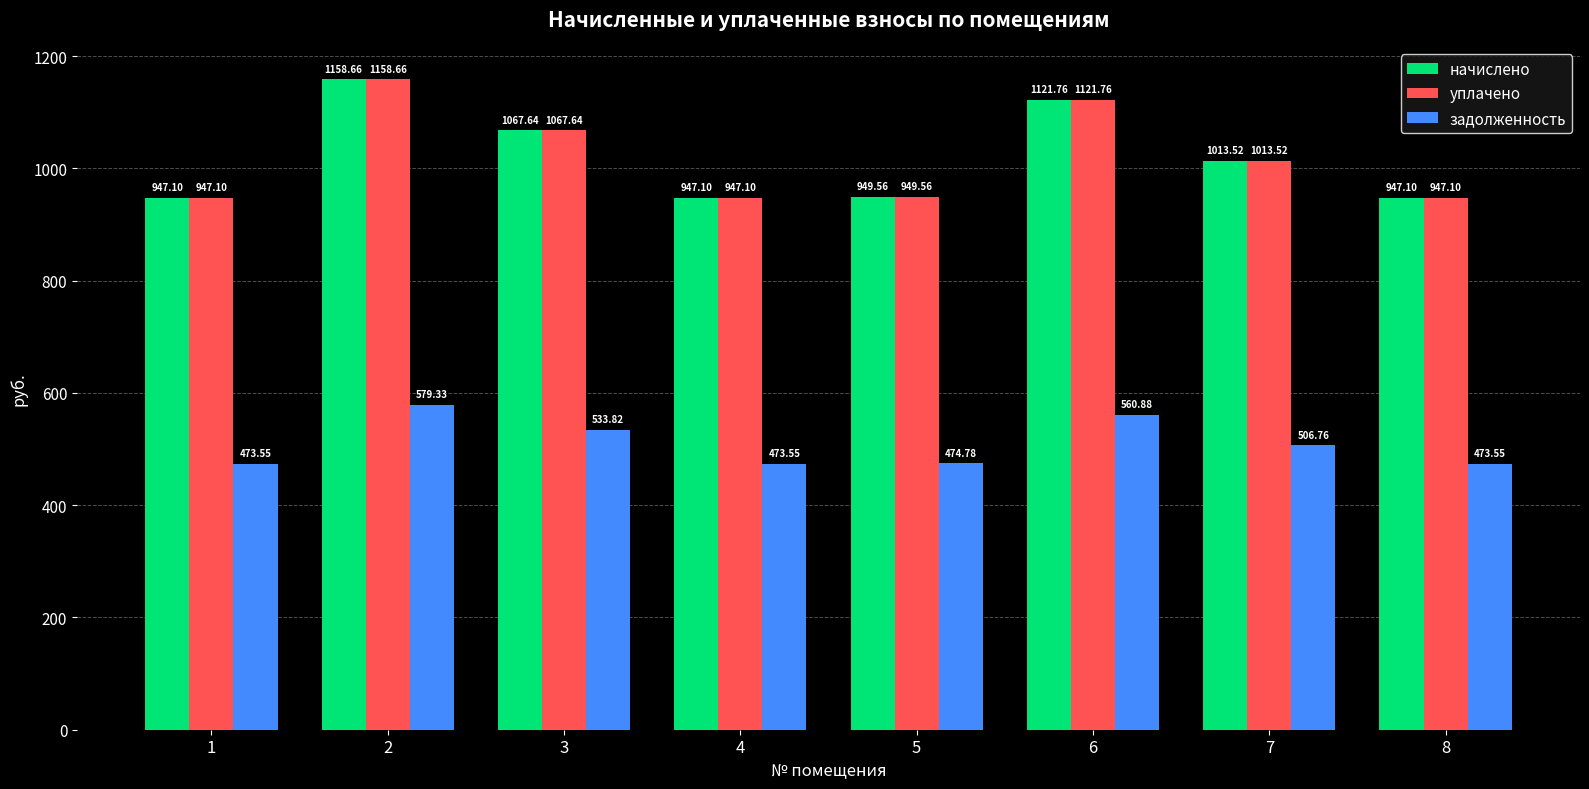

How many data points in начислено are above 1013?

4